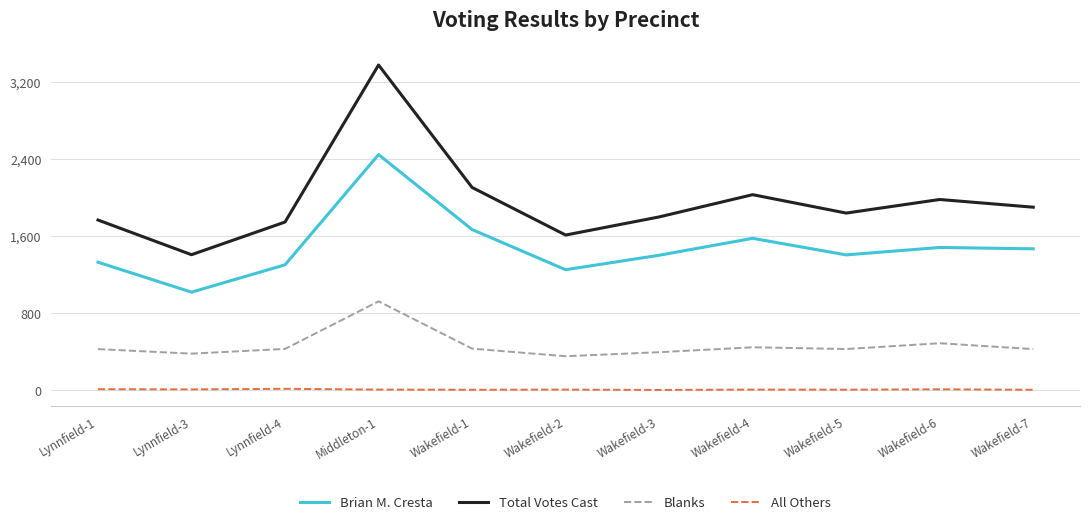

Does the chart have visible grid lines?

Yes